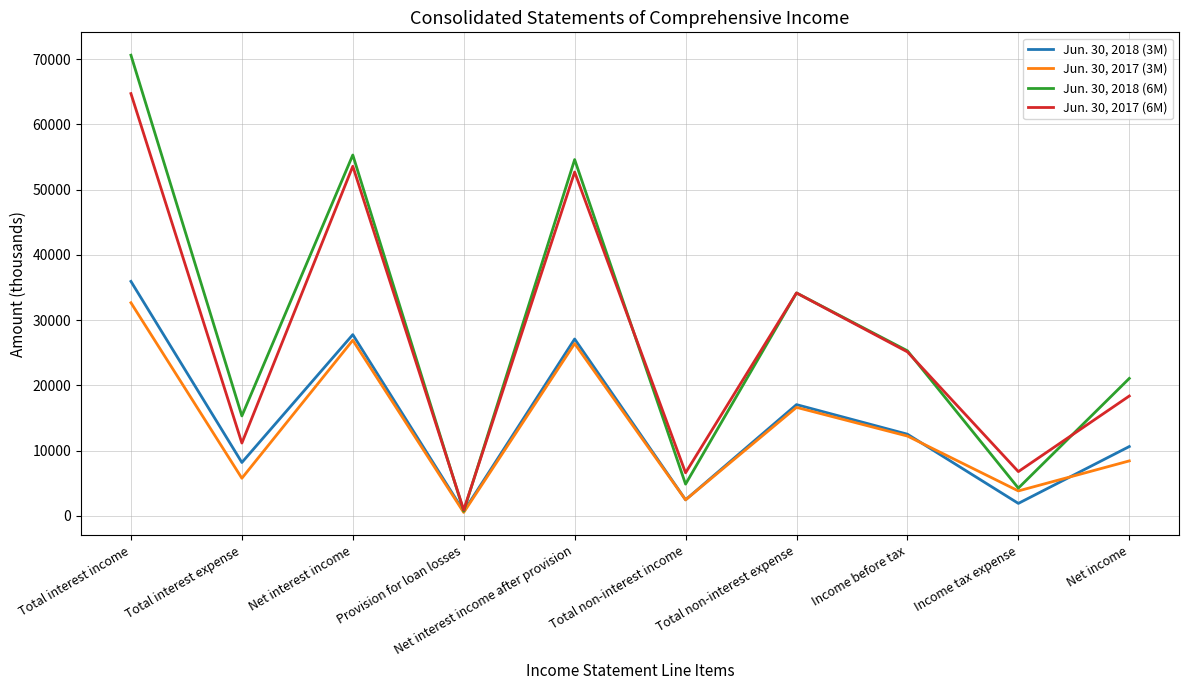

What is the difference between the highest and lowest values at Net interest income after provision?

28212